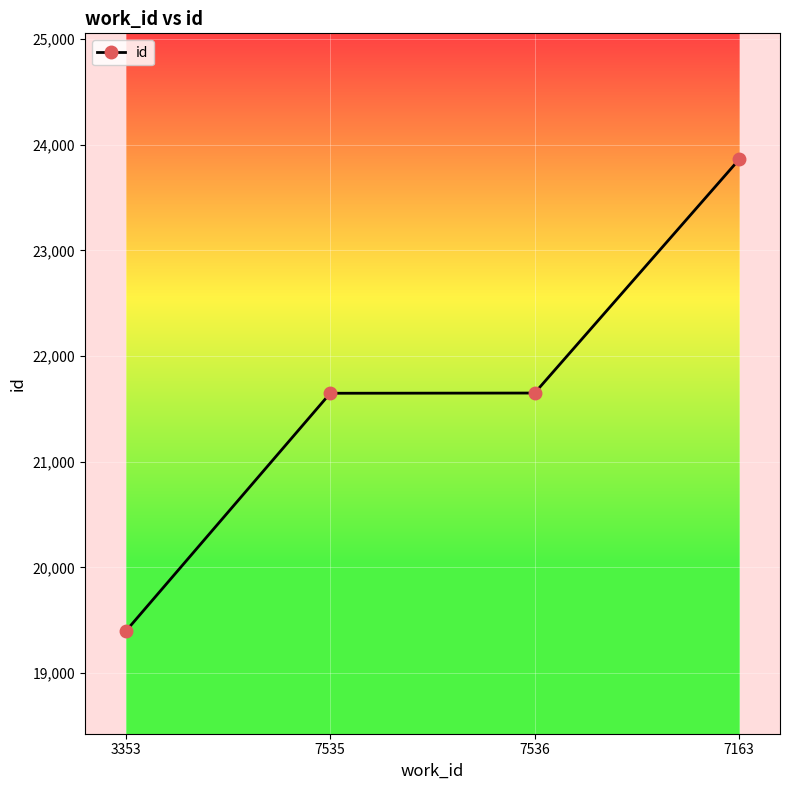

How many data points are less than 21650?

2